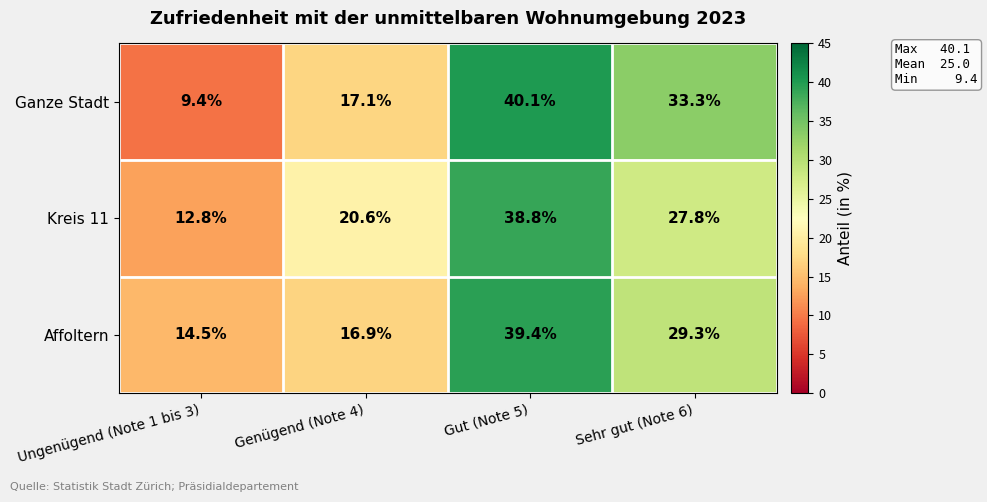

Reading left to right, extract all data points from this chart.

Ganze Stadt: 9.4	17.1	40.1	33.3
Kreis 11: 12.8	20.6	38.8	27.8
Affoltern: 14.5	16.9	39.4	29.3